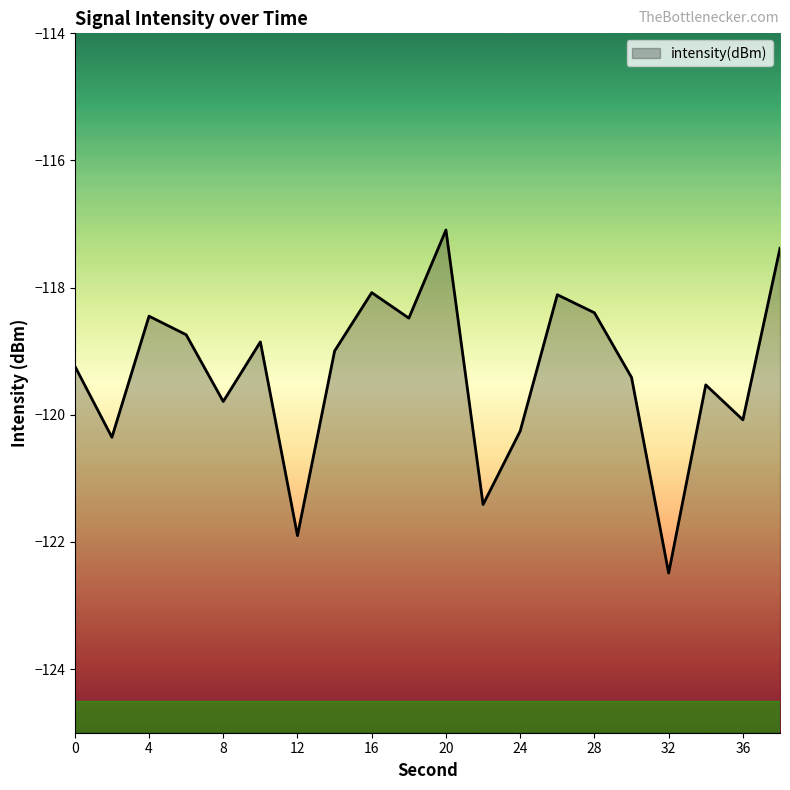

Which label corresponds to the largest value in the chart?

20